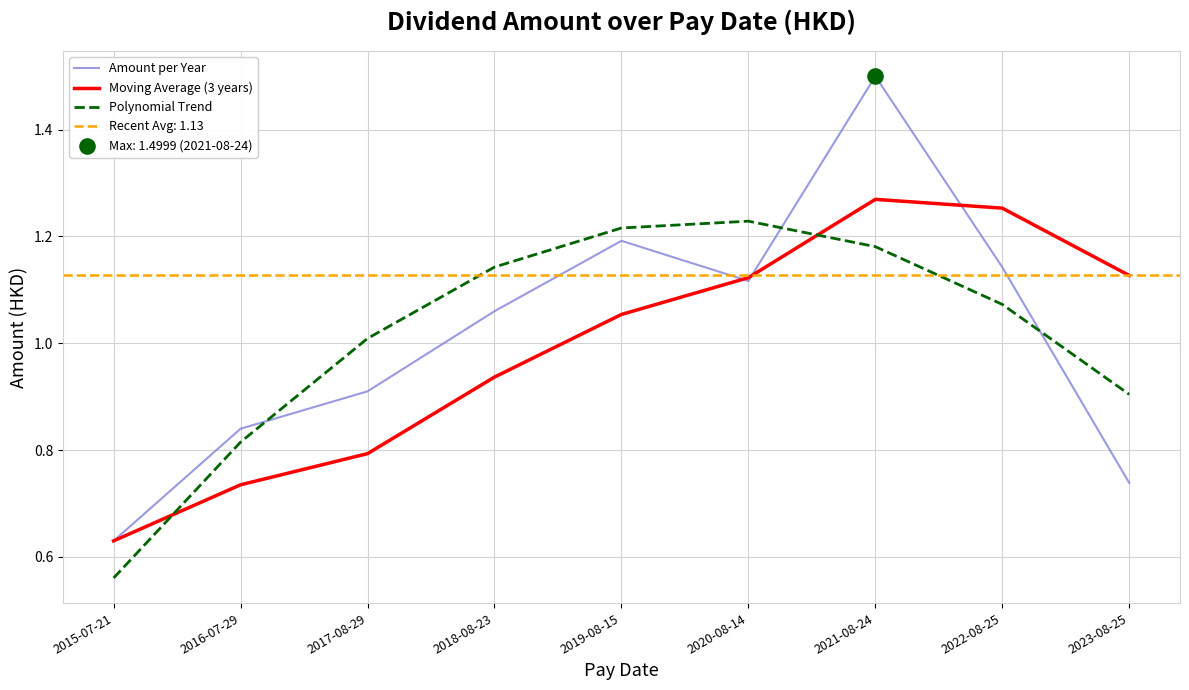

What is the total value across all series at 2022-08-25?

3.5